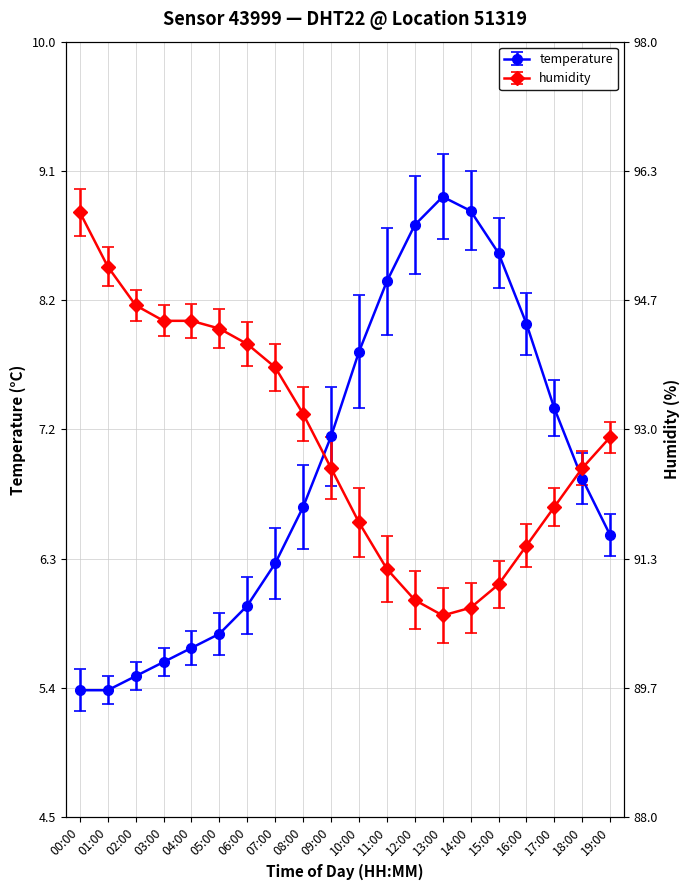

Is it true that humidity equals 11.9 at 06:00?

False